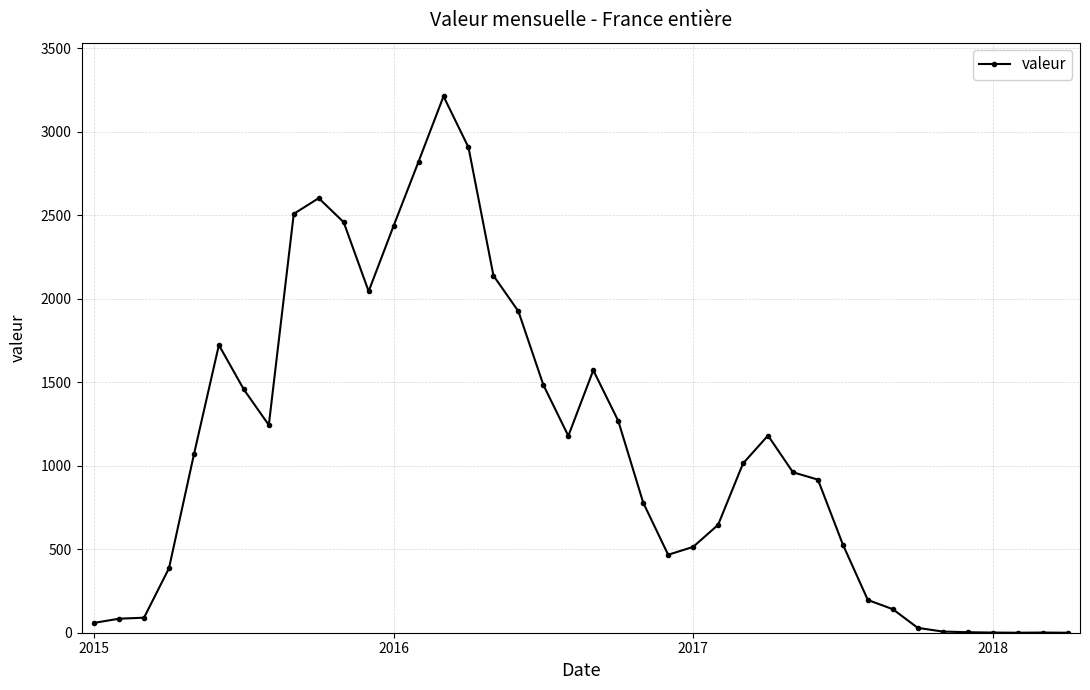

What is the sum of all values?

44059